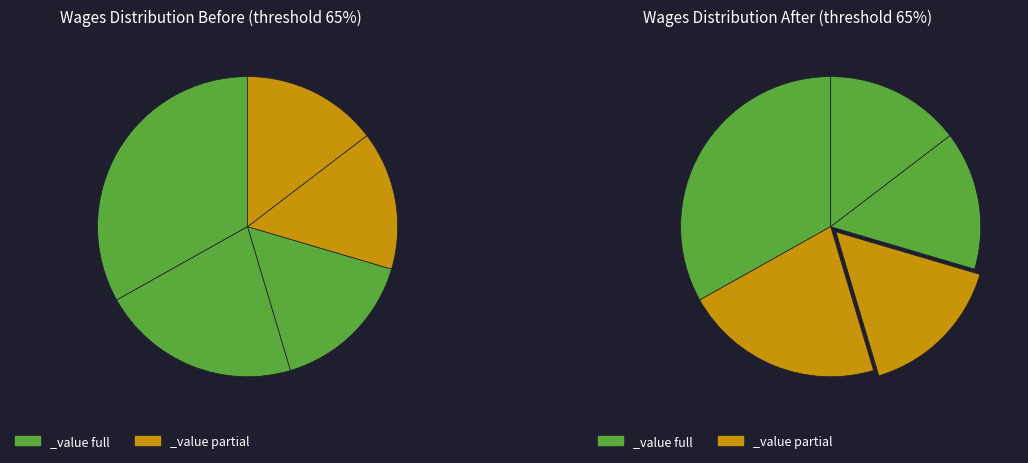

How many slices are in this pie chart?

5